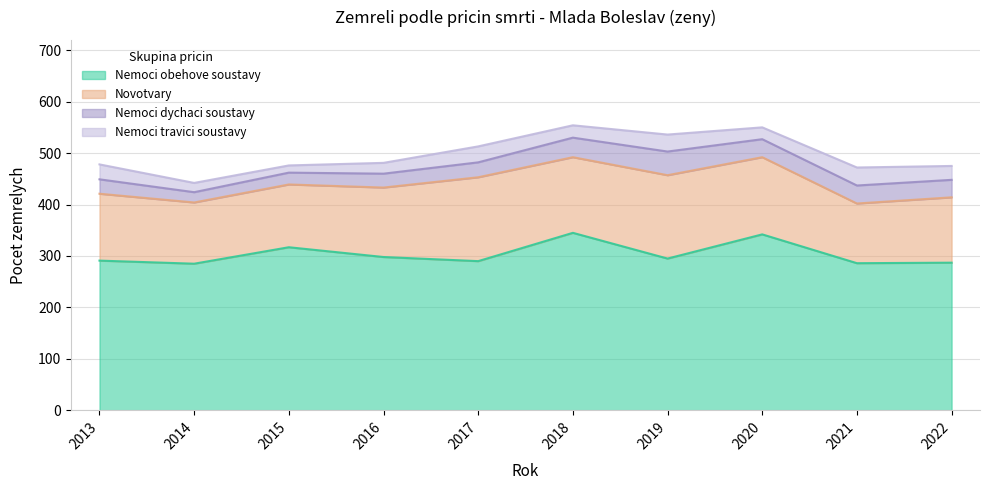

At which label is Nemoci travici soustavy closest to 24?

2018